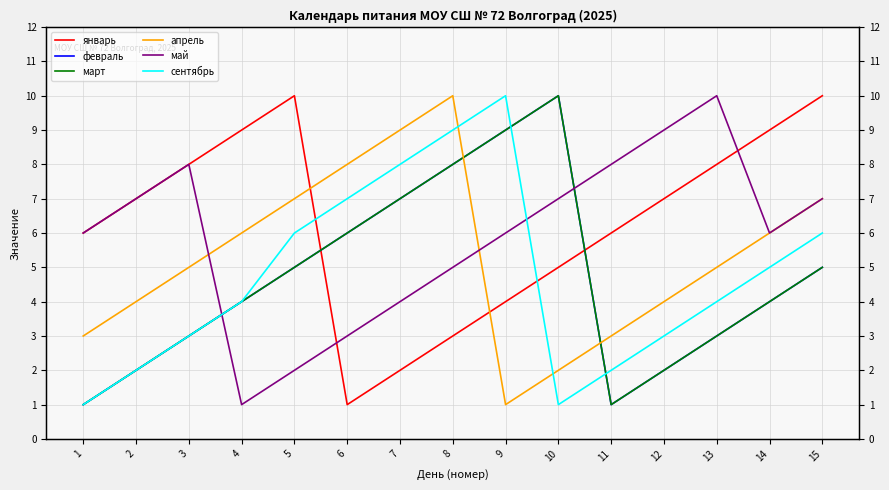

True or false: февраль and январь cross at least once.

True